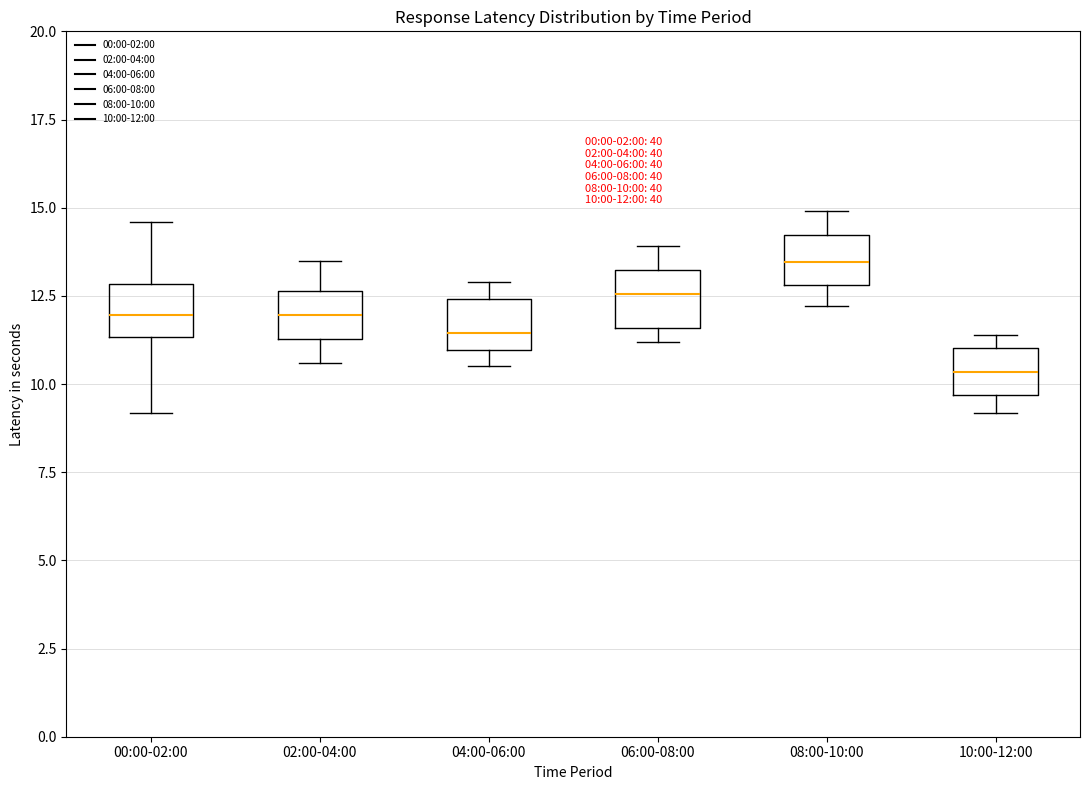

Which box's median line is the lowest?

10:00-12:00